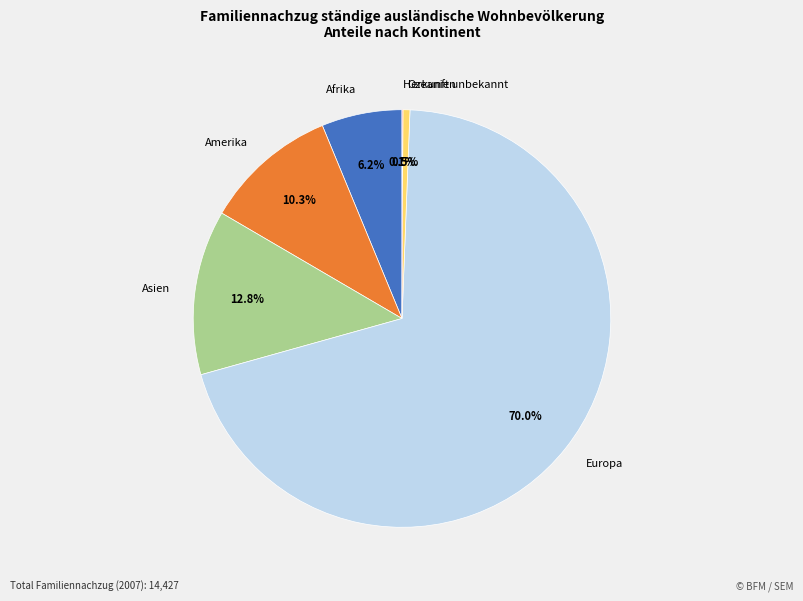

To the nearest percent, what is the combined percentage of Asien and Ozeanien?

13%